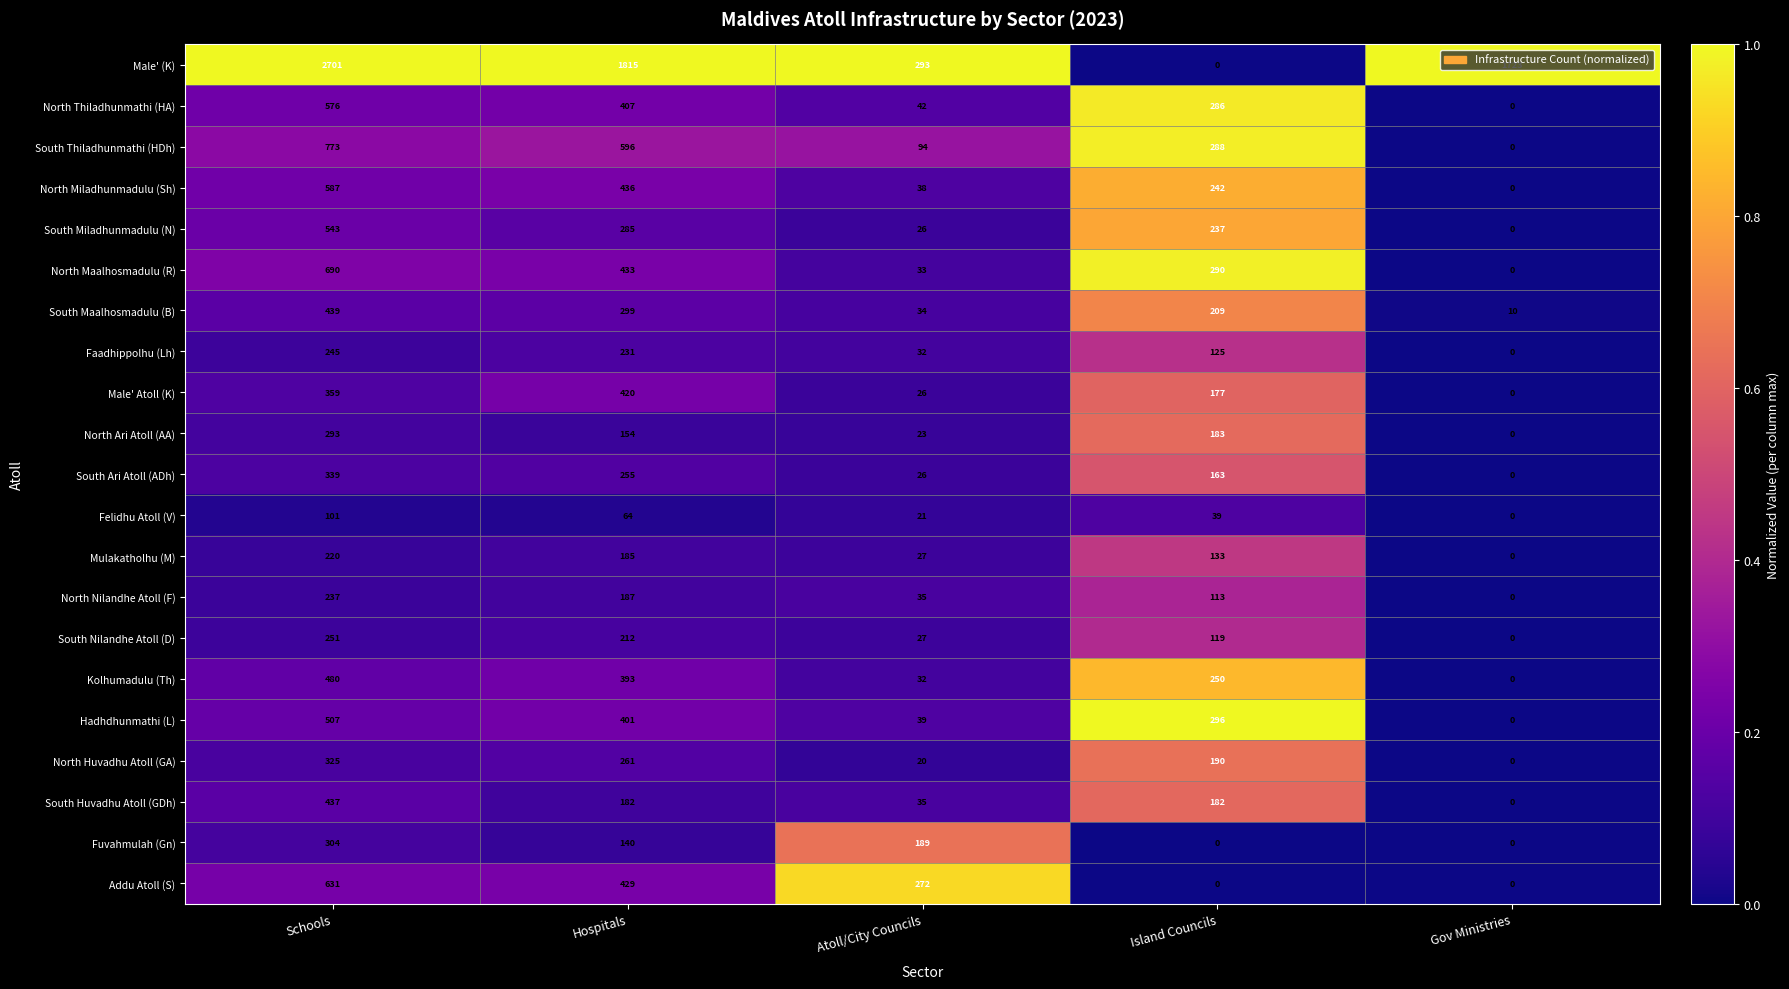

Which series has the largest total across all categories?

Male' (K)